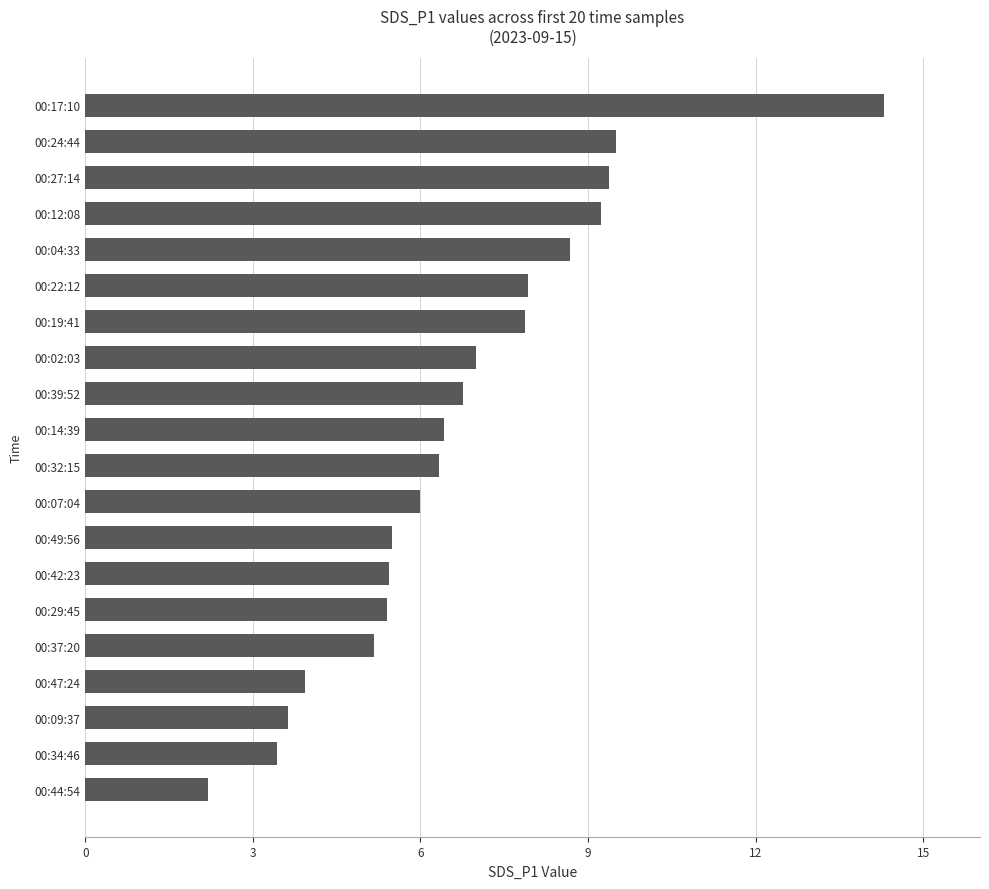

What is the approximate value at 00:24:44?

9.5